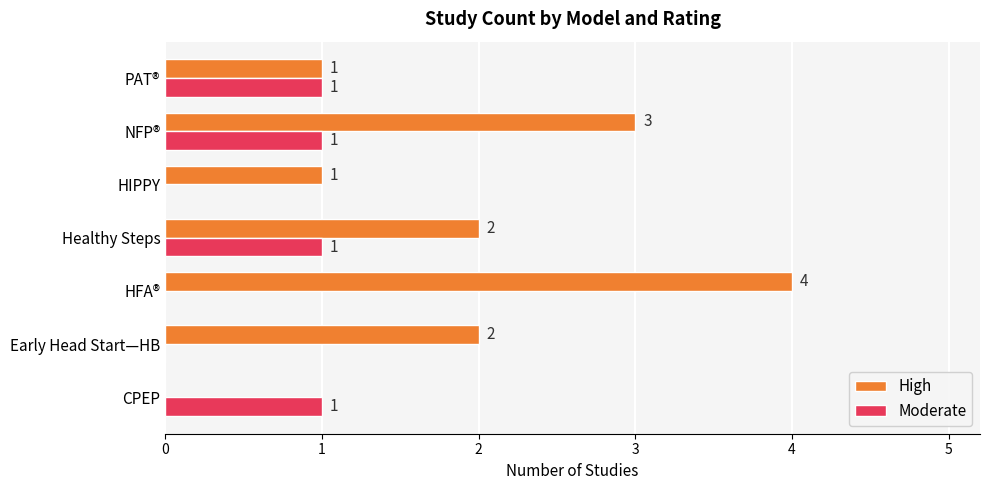

The value of High at HIPPY is 1. True or false?

True